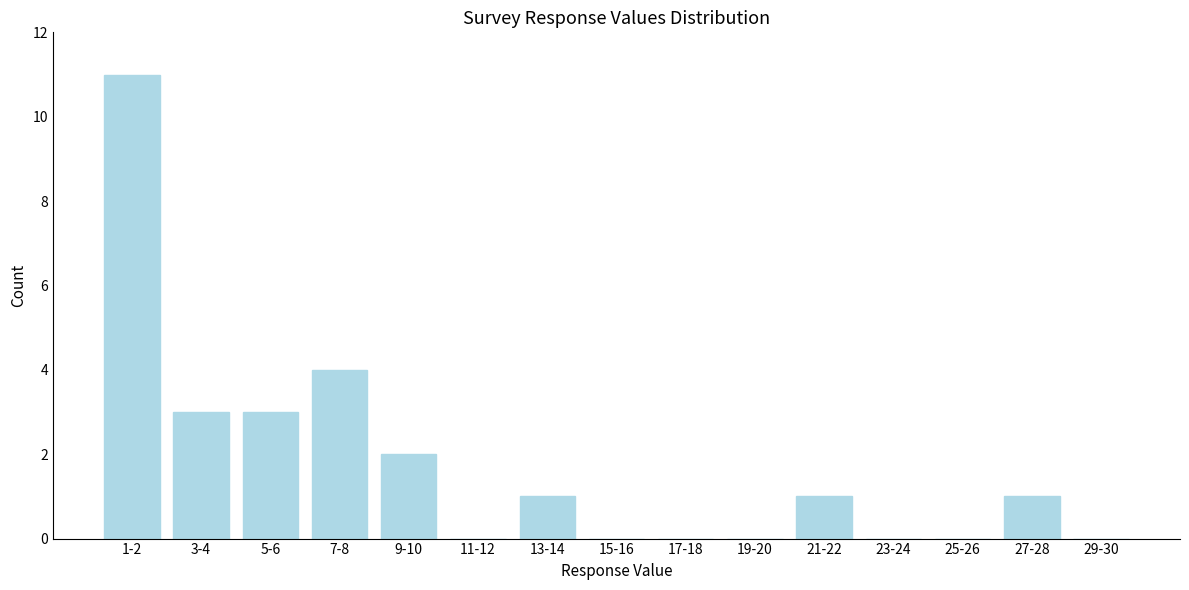

Reading right to left, list all the values displayed in this chart.

29-30=0	27-28=1	25-26=0	23-24=0	21-22=1	19-20=0	17-18=0	15-16=0	13-14=1	11-12=0	9-10=2	7-8=4	5-6=3	3-4=3	1-2=11